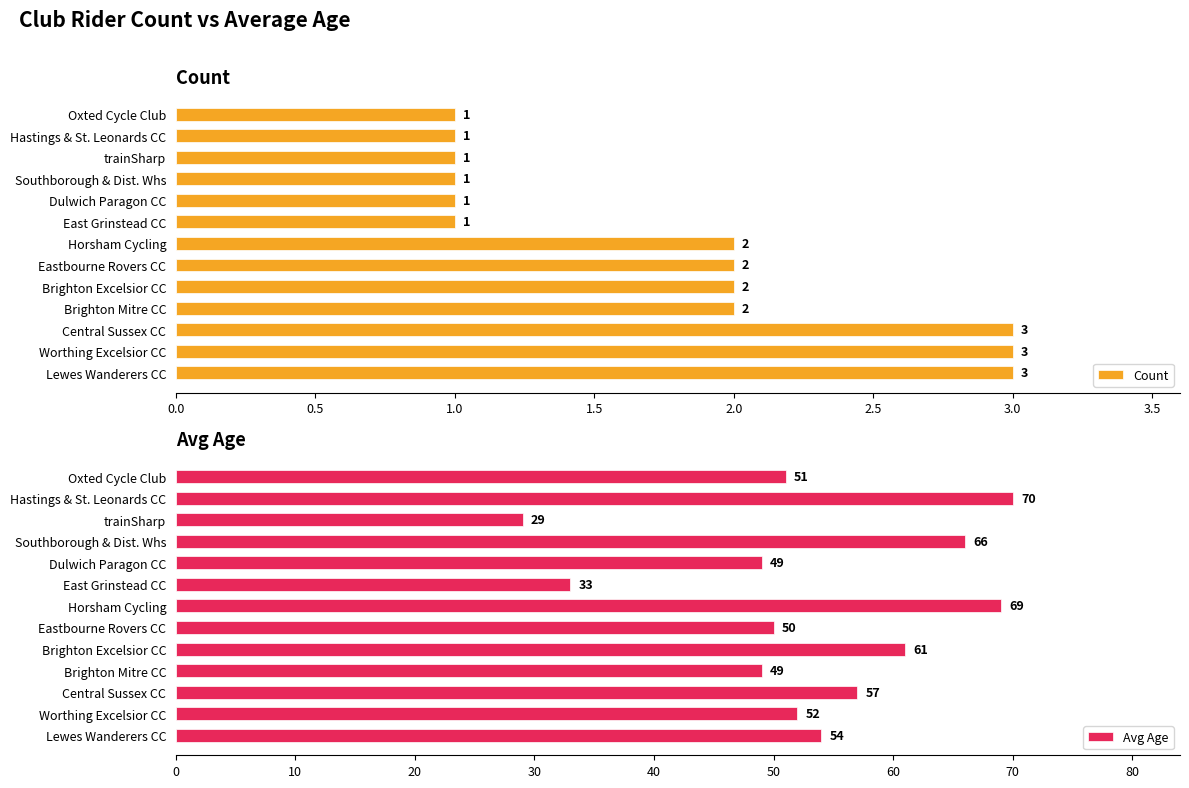

Read the Avg Age value at Dulwich Paragon CC, to the nearest 10.

50